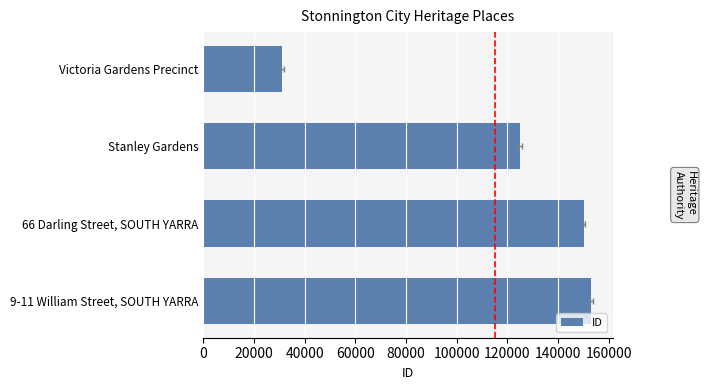

How many data points are less than 150272?

2